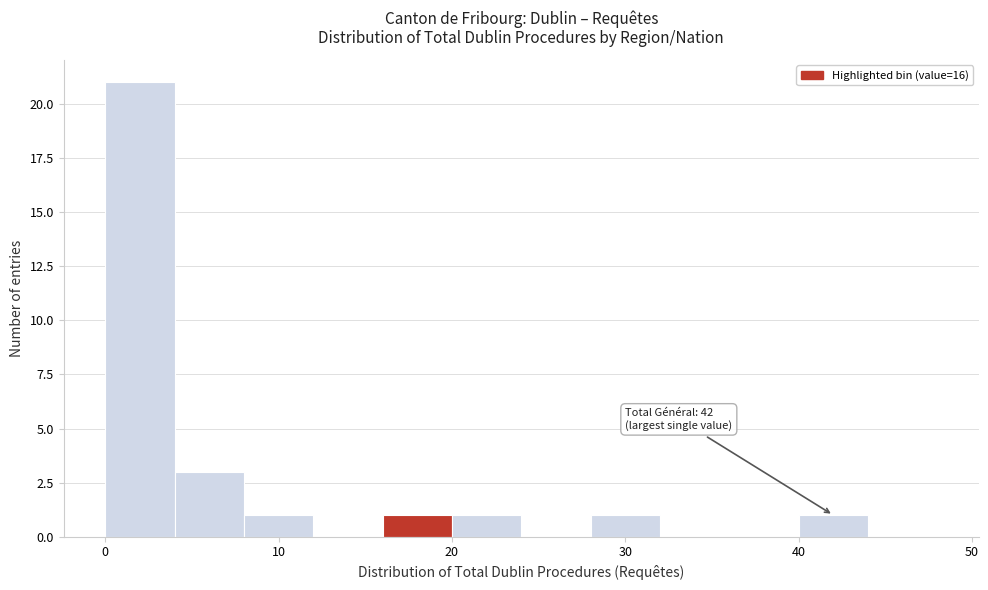

Which range on the x-axis has the tallest bar?

0 to 4